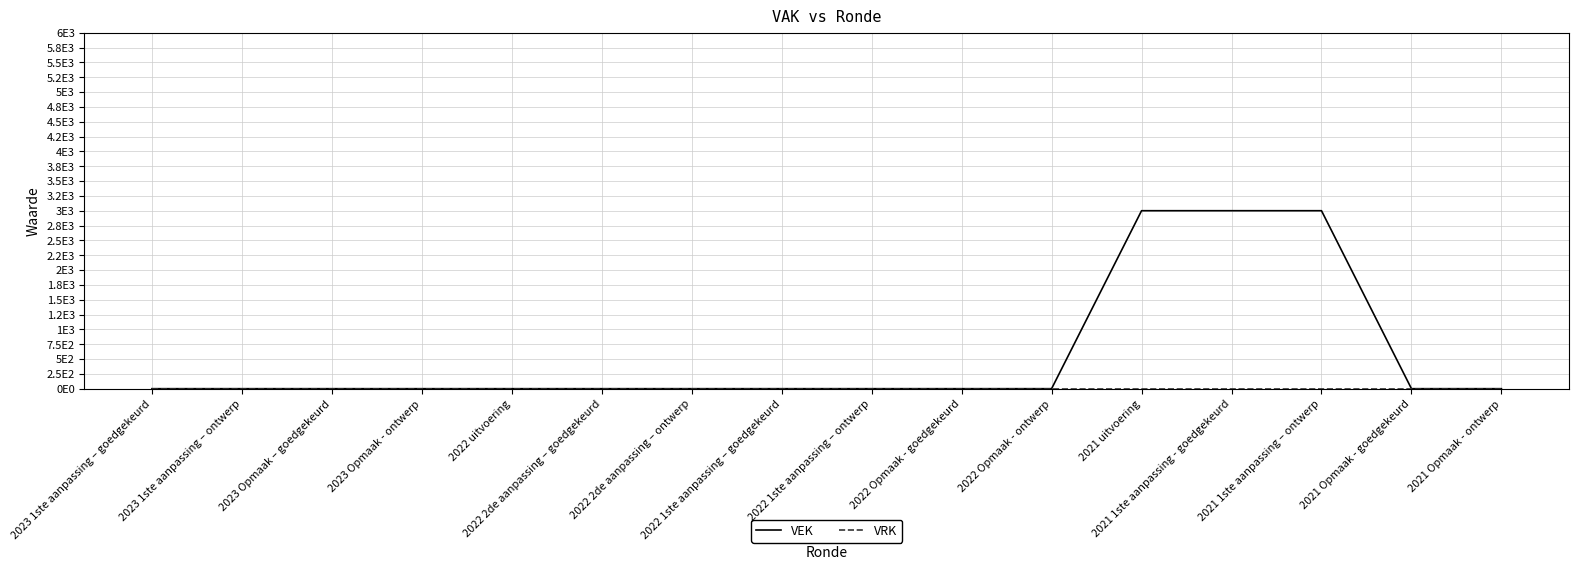

True or false: VEK has a value of 0 at 2022 2de aanpassing – ontwerp.

True